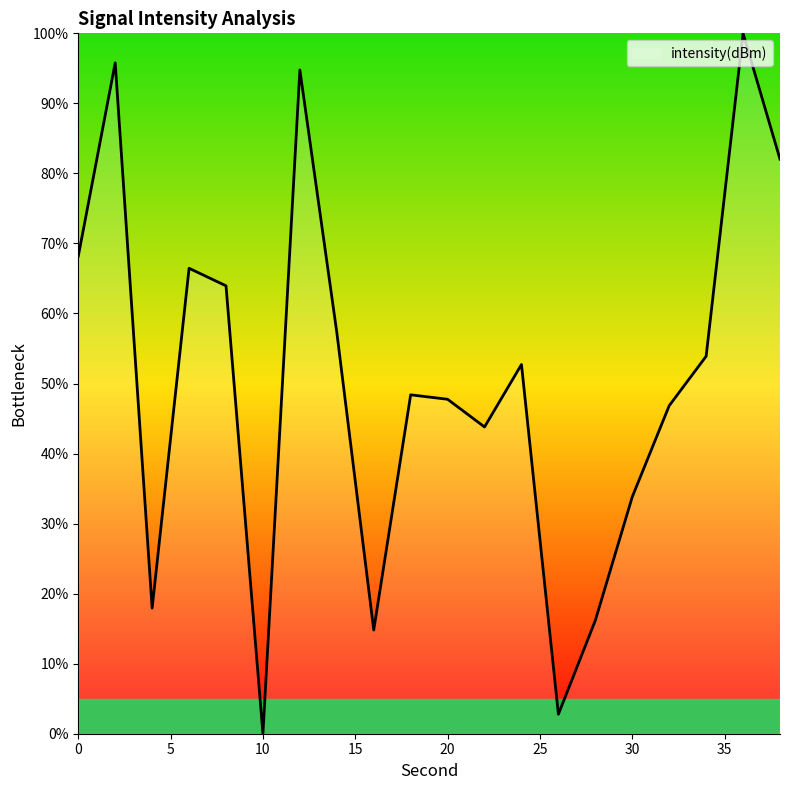

Reading left to right, transcribe all the data shown in this chart.

68.2	95.8	17.9	66.5	64.0	0.0	94.8	57.3	14.8	48.4	47.8	43.8	52.7	2.8	16.2	33.8	46.8	53.9	100.0	82.0